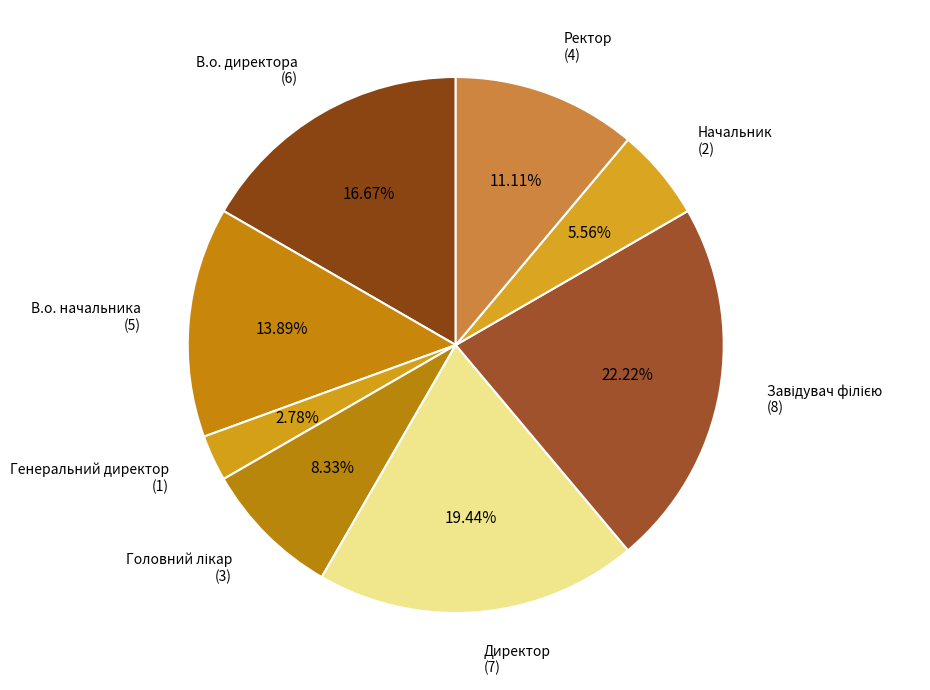

What is the ratio of the value at В.о. директора to the value at Начальник?

3.0